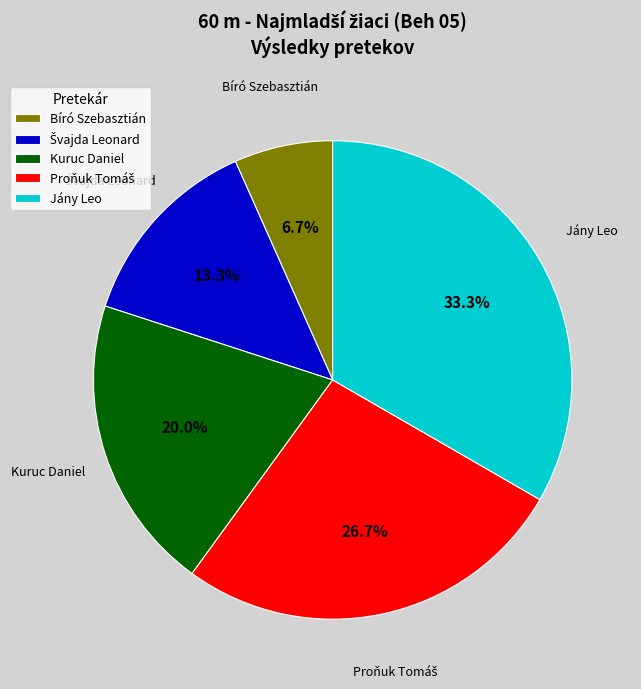

Which category has the biggest portion of the pie?

Jány Leo